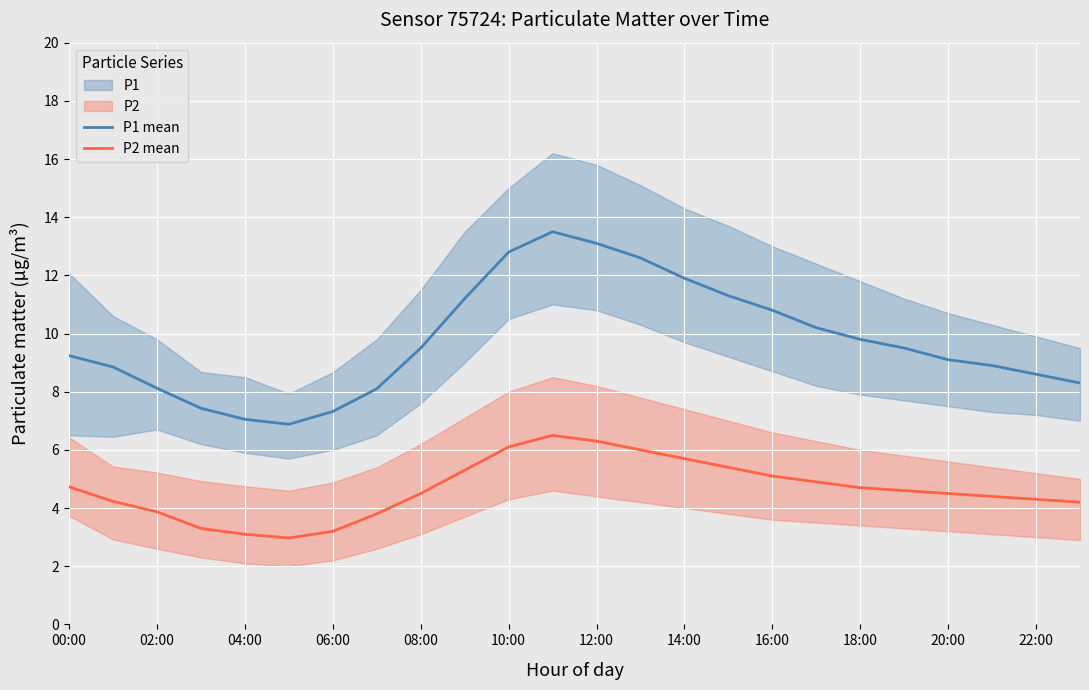

The P1 mean series shows 9.1 at 20:00. True or false?

True